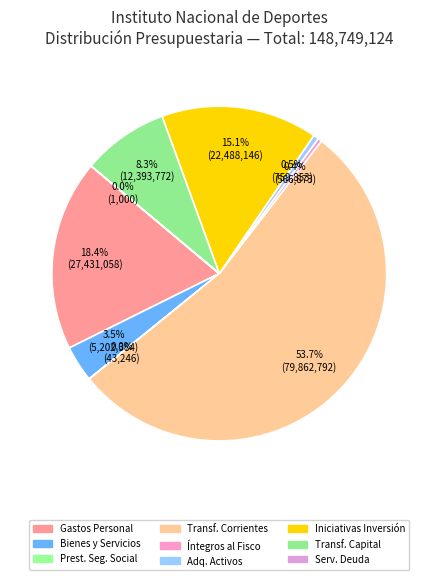

How many slices are in this pie chart?

9